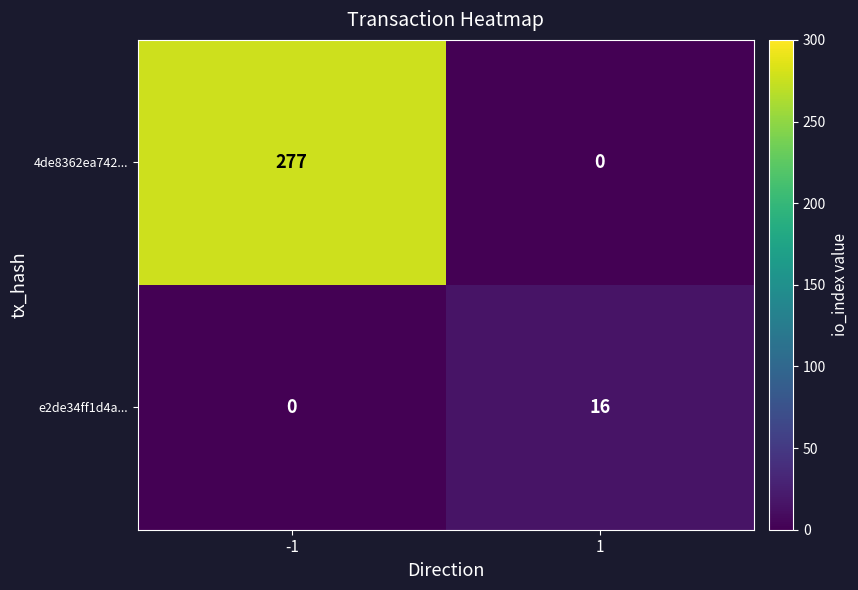

What is the sum of the 4de8362ea742... values at -1 and 1?

277